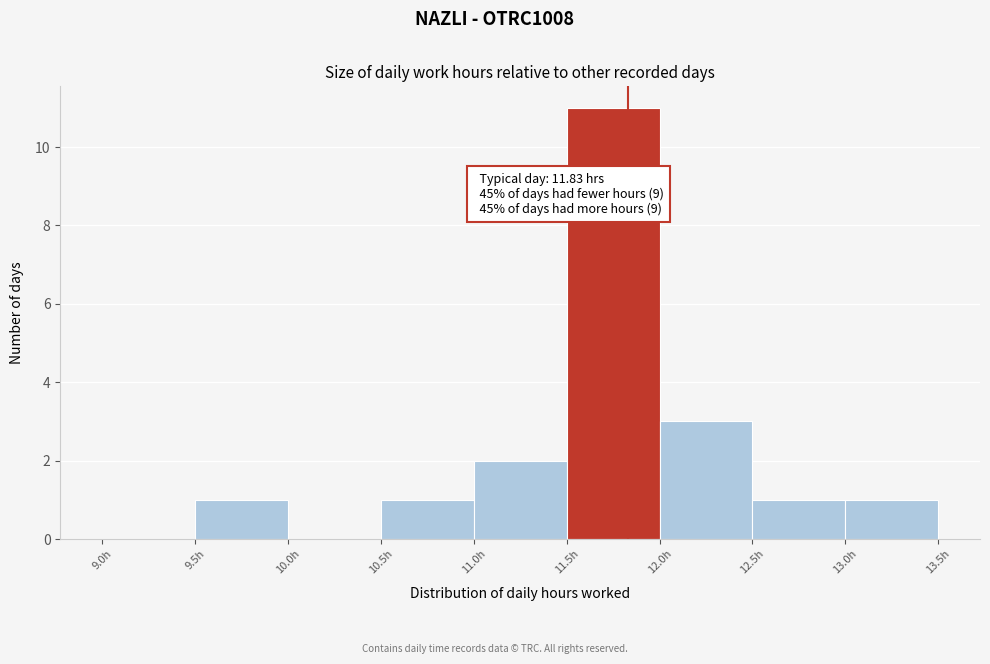

Which range on the x-axis has the tallest bar?

11.5 to 12.0